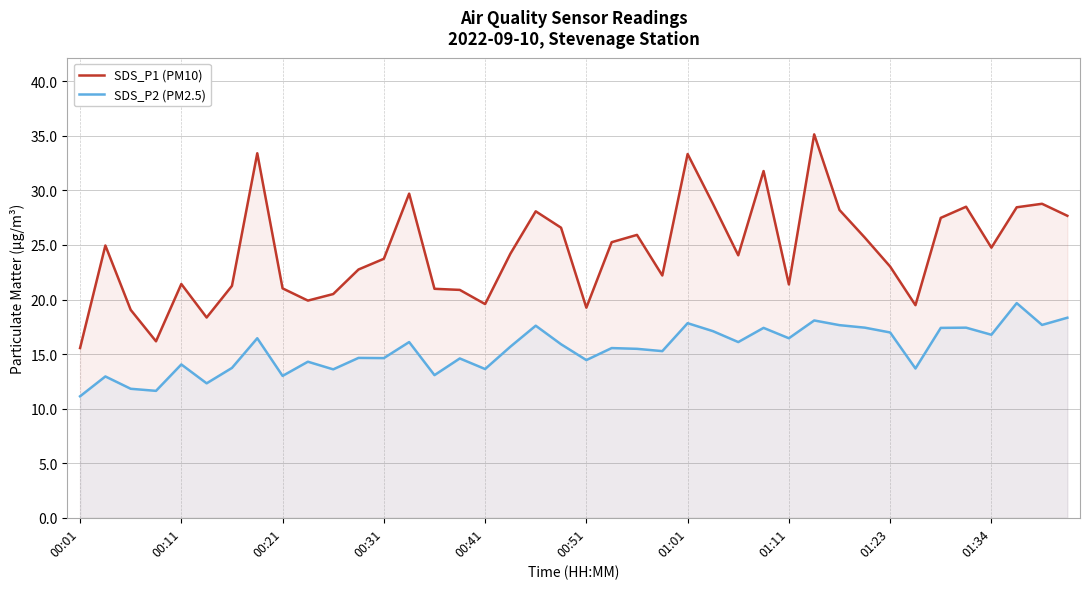

Reading left to right, list all the values displayed in this chart.

SDS_P1 (PM10): 15.6	24.9	19.1	16.2	21.4	18.4	21.2	33.4	21.0	19.9	20.5	22.8	23.7	29.7	21.0	20.9	19.6	24.2	28.1	26.6	19.2	25.2	25.9	22.2	33.3	28.8	24.1	31.8	21.4	35.1	28.2	25.7	23.0	19.5	27.5	28.5	24.8	28.4	28.8	27.7
SDS_P2 (PM2.5): 11.1	12.9	11.8	11.6	14.1	12.3	13.7	16.4	13.0	14.3	13.6	14.7	14.6	16.1	13.1	14.6	13.6	15.7	17.6	15.9	14.4	15.6	15.5	15.3	17.8	17.1	16.1	17.4	16.4	18.1	17.6	17.4	17.0	13.7	17.4	17.4	16.8	19.7	17.7	18.3